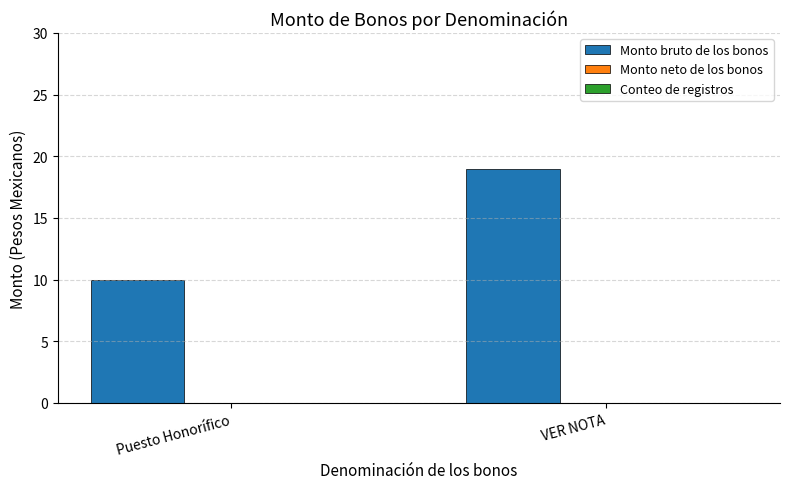

At which category does the chart reach its minimum across all series?

Puesto Honorífico